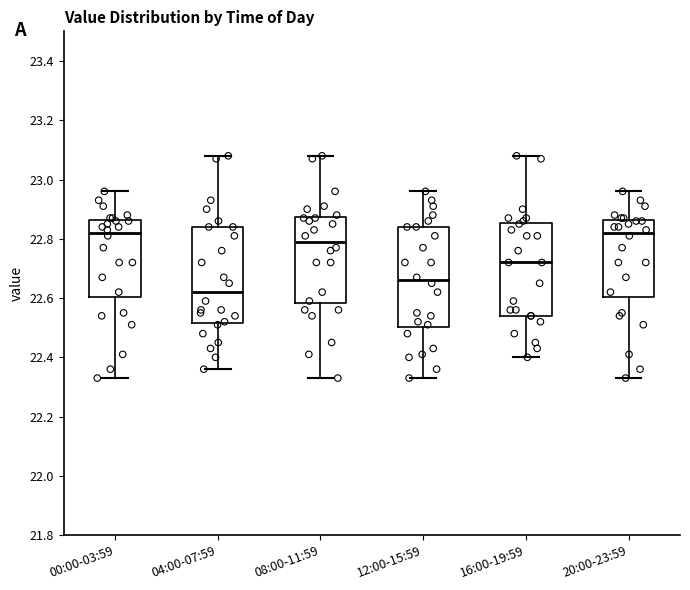

Where is the upper edge of the box for 20:00-23:59 on the y-axis? The values are not printed on the chart, so give them approximately, as read against the axis.

22.86